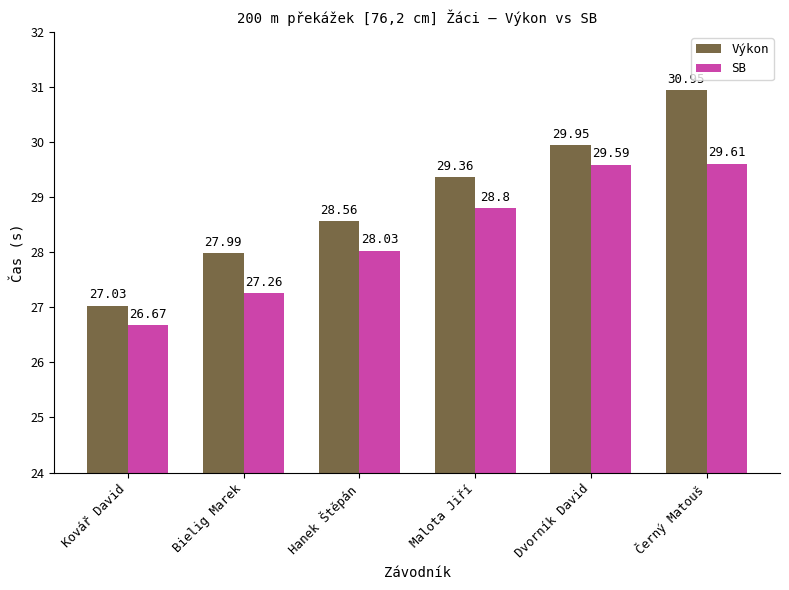

At Černý Matouš, list the series in order from smallest to largest.

SB, Výkon